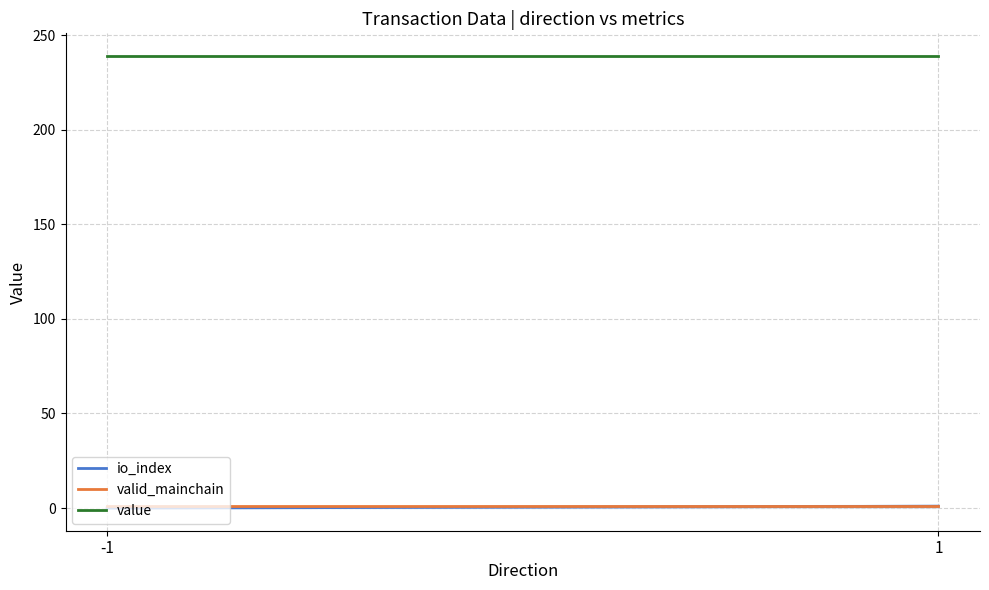

Which has a higher value, -1 or 1?

1